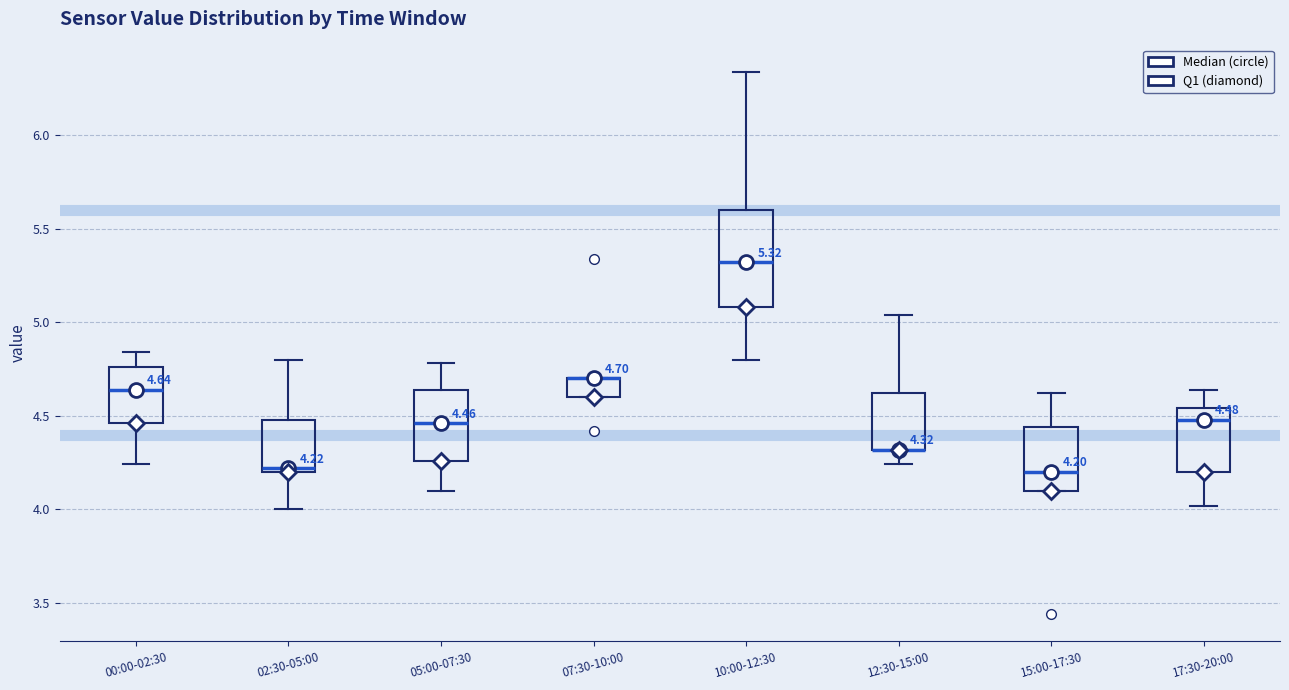

Which box is the tallest, from its lower edge to its upper edge?

10:00-12:30